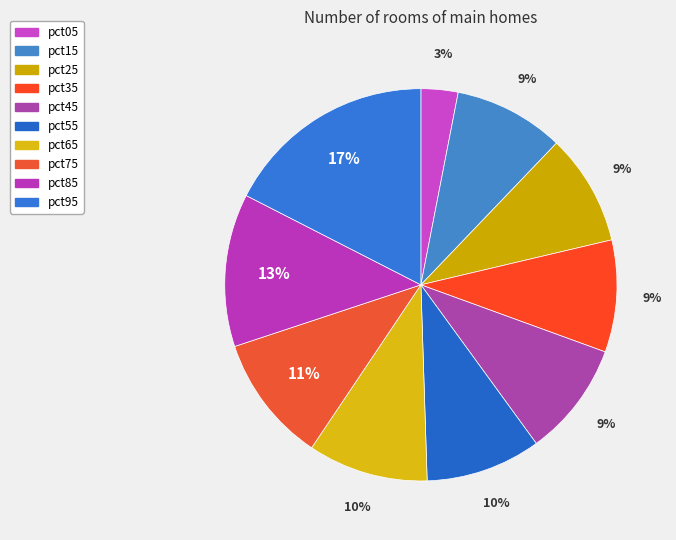

To the nearest percent, what is the average slice percentage?

10%